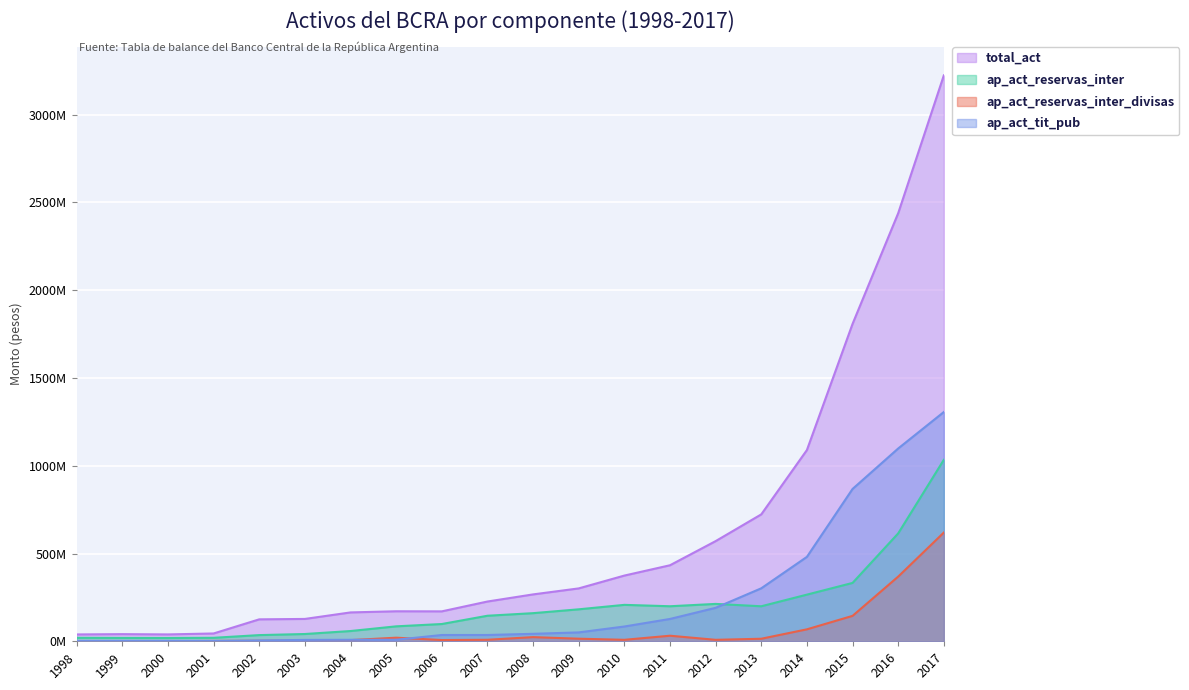

True or false: total_act has a value of 397439190.5 at 2012.

False